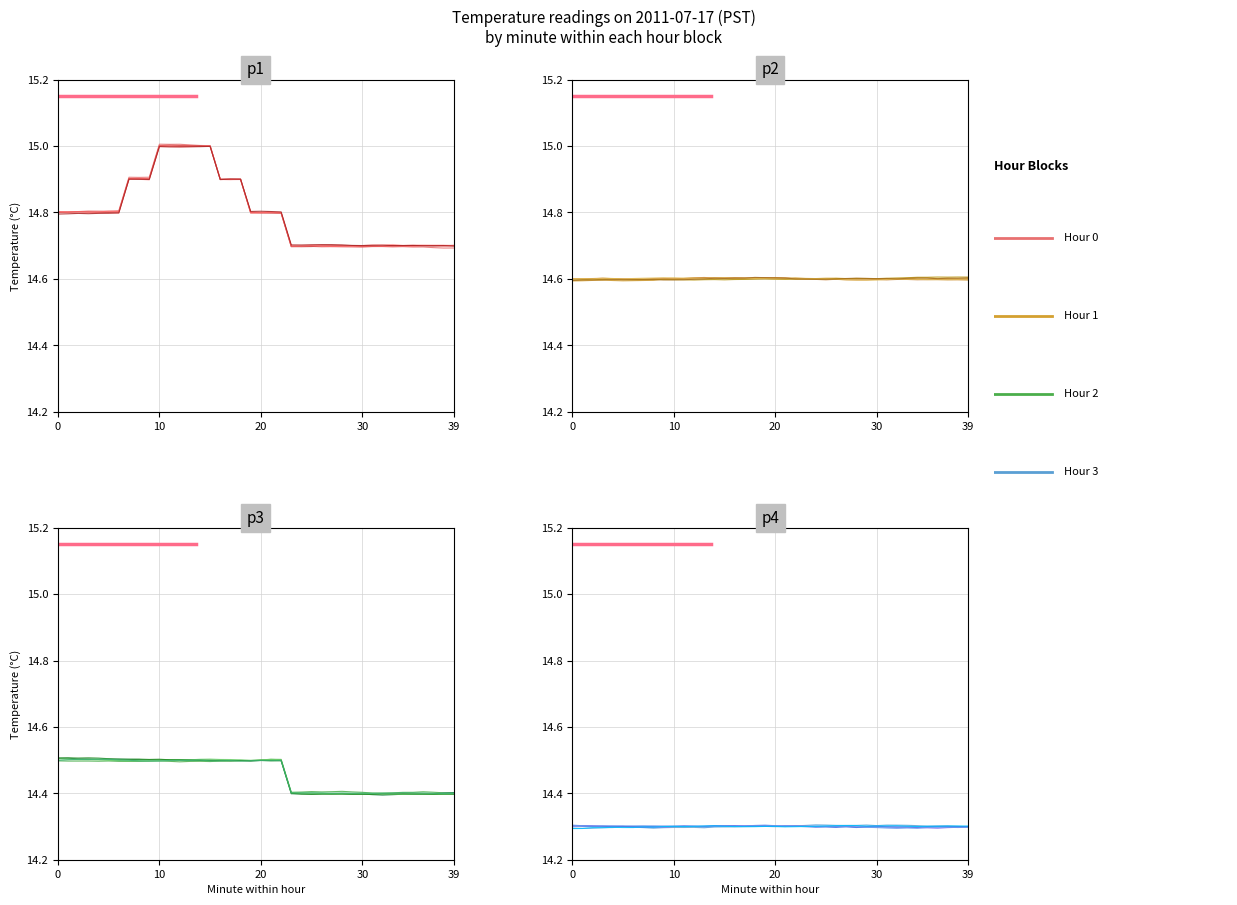

The Rep 1 series shows 25.3 at 23. True or false?

False